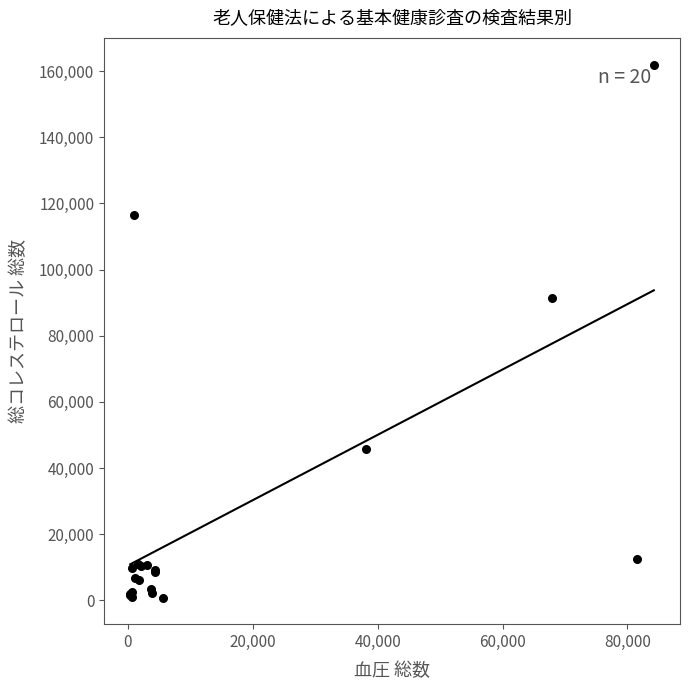

What Y value in the scatter plot is closest to 81430?

91279